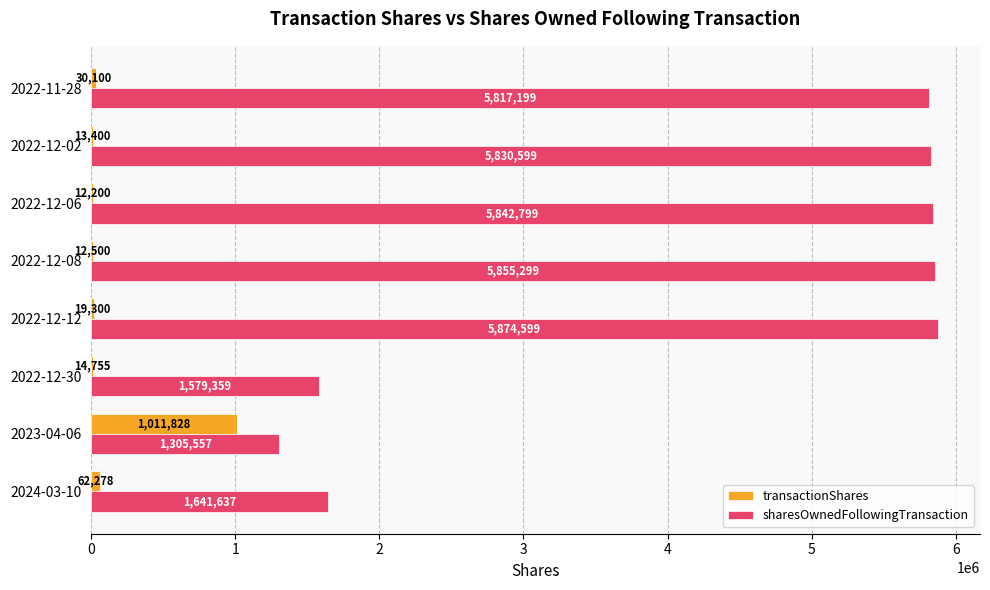

Which series changed the most between 2024-03-10 and 2022-12-30?

sharesOwnedFollowingTransaction